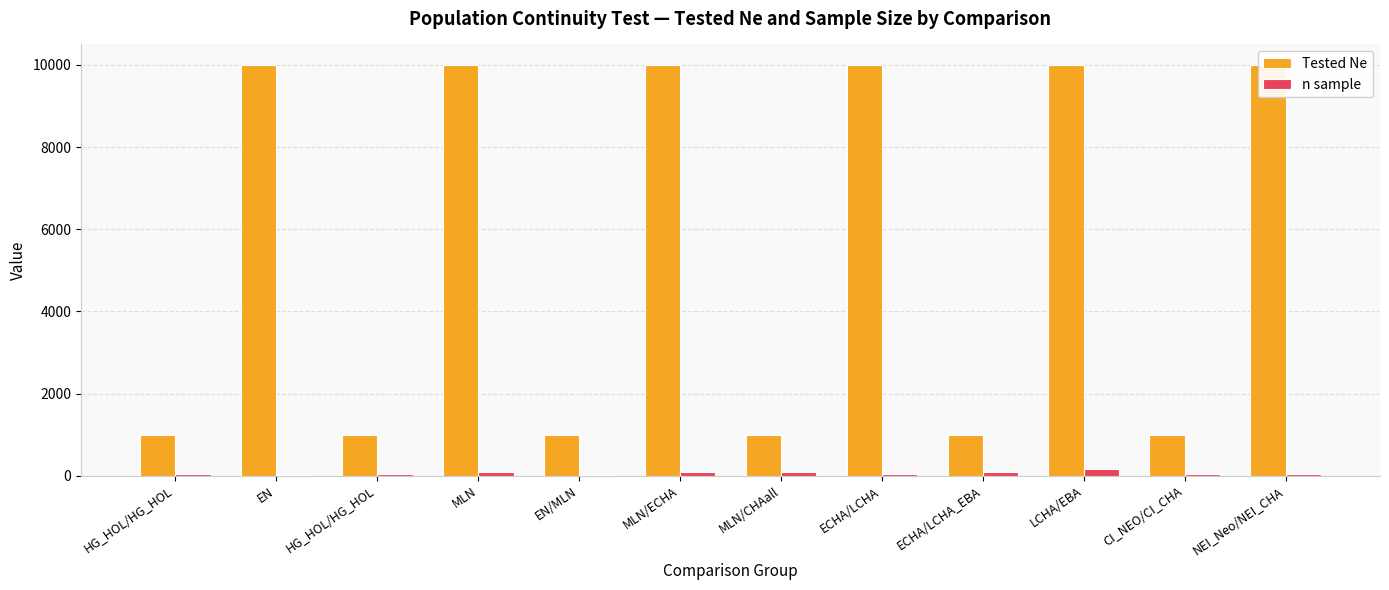

Is the value of n sample at EN/MLN greater than the value of Tested Ne at MLN/ECHA?

No